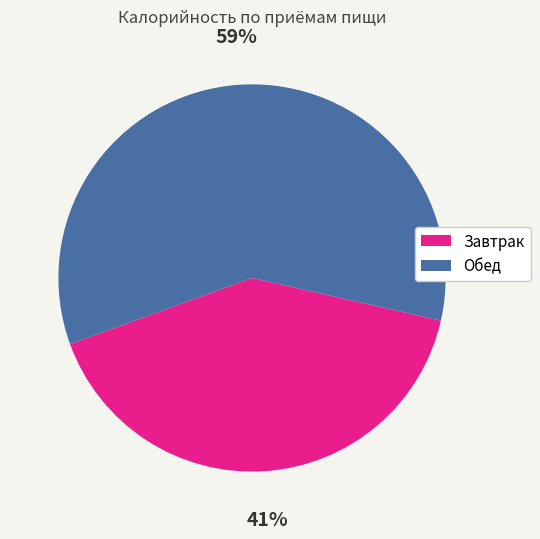

Rank the categories by value from lowest to highest.

Завтрак, Обед